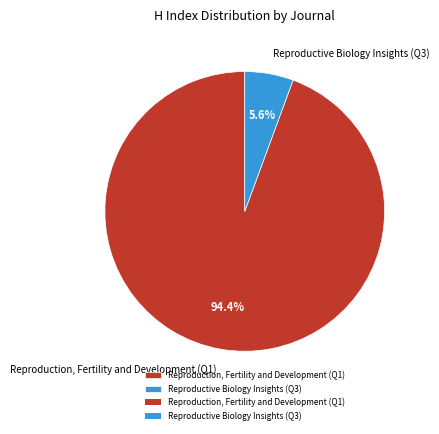

How many slices are in this pie chart?

2